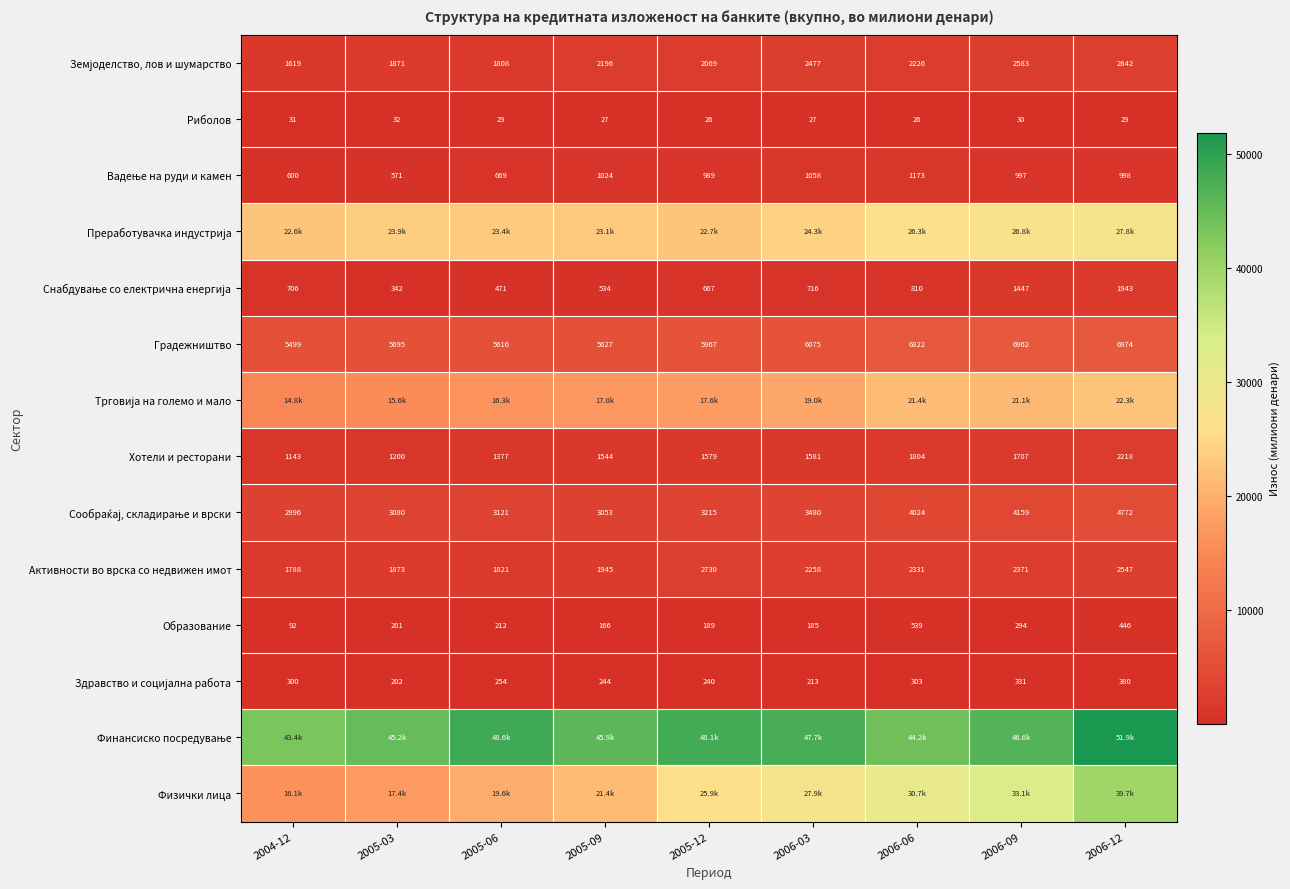

The Градежништво series shows 5966.7 at 2005-12. True or false?

True